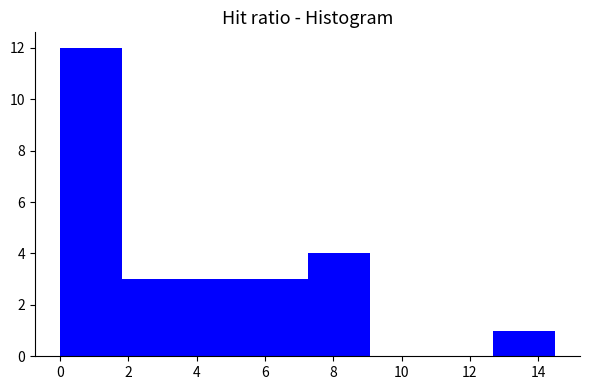

What is the height of the bar covering 0.0 to 1.8 on the x-axis? Neither the bar edges nor the heights are printed on the chart, so give them approximately, as read against the axes.

12